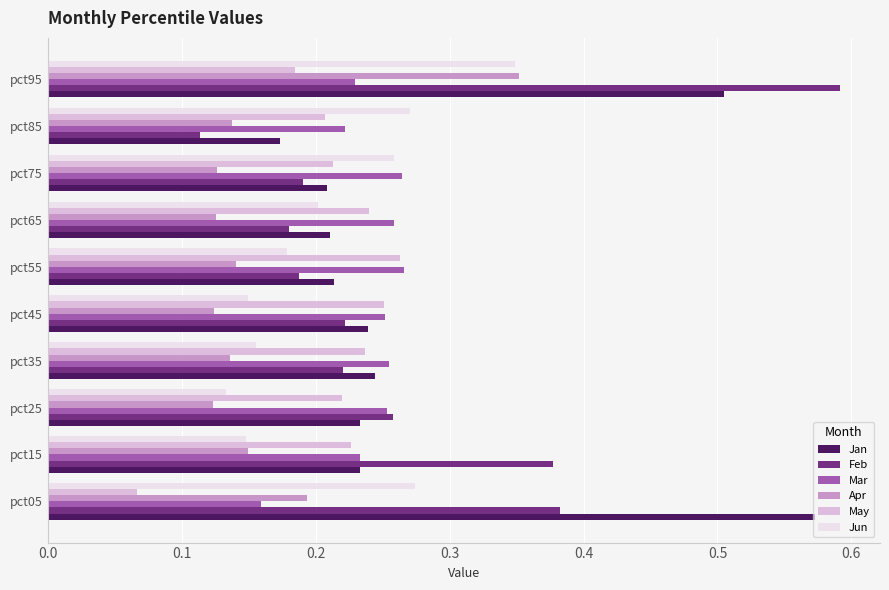

How many Apr values are between 0 and 1?

10